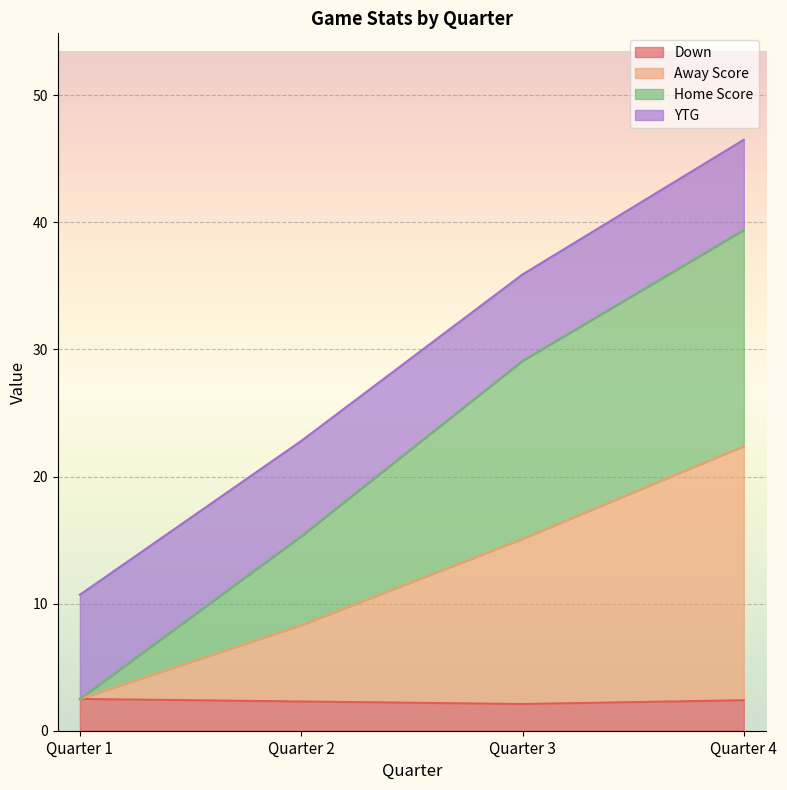

How many lines are shown in the chart?

4